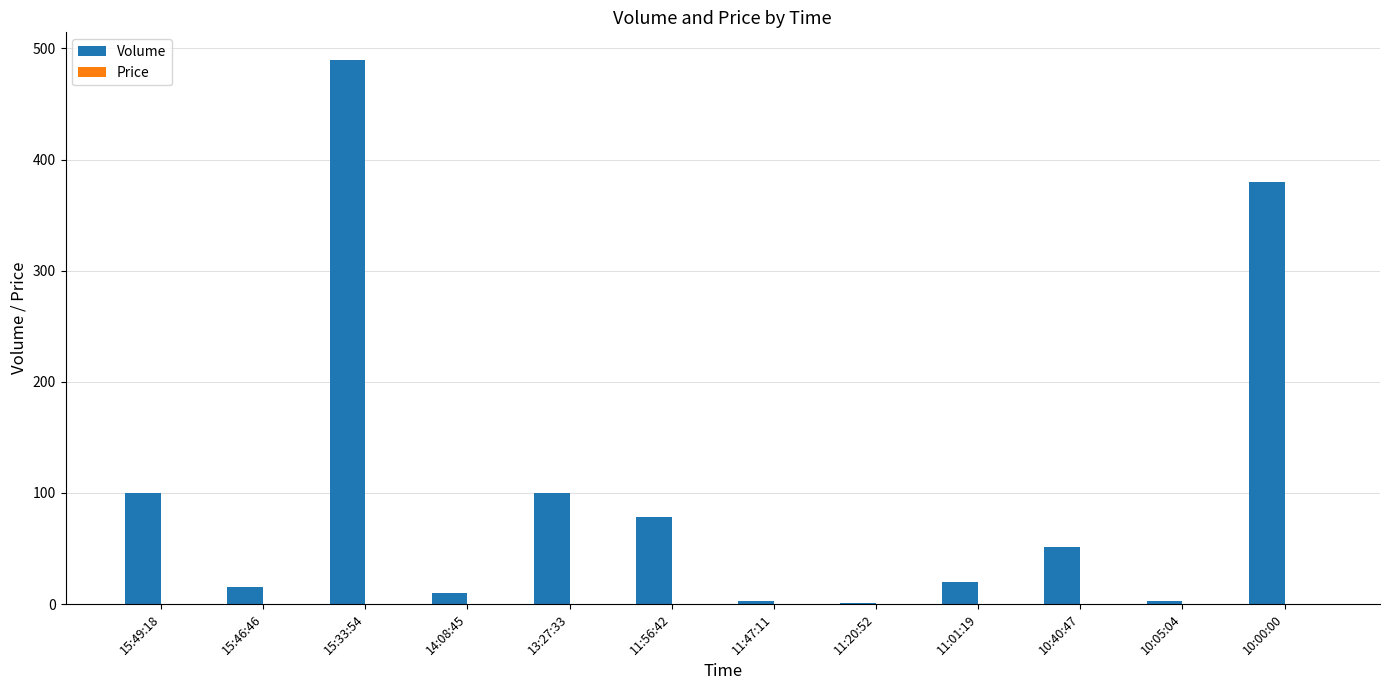

At which category does the chart reach its peak across all series?

15:33:54